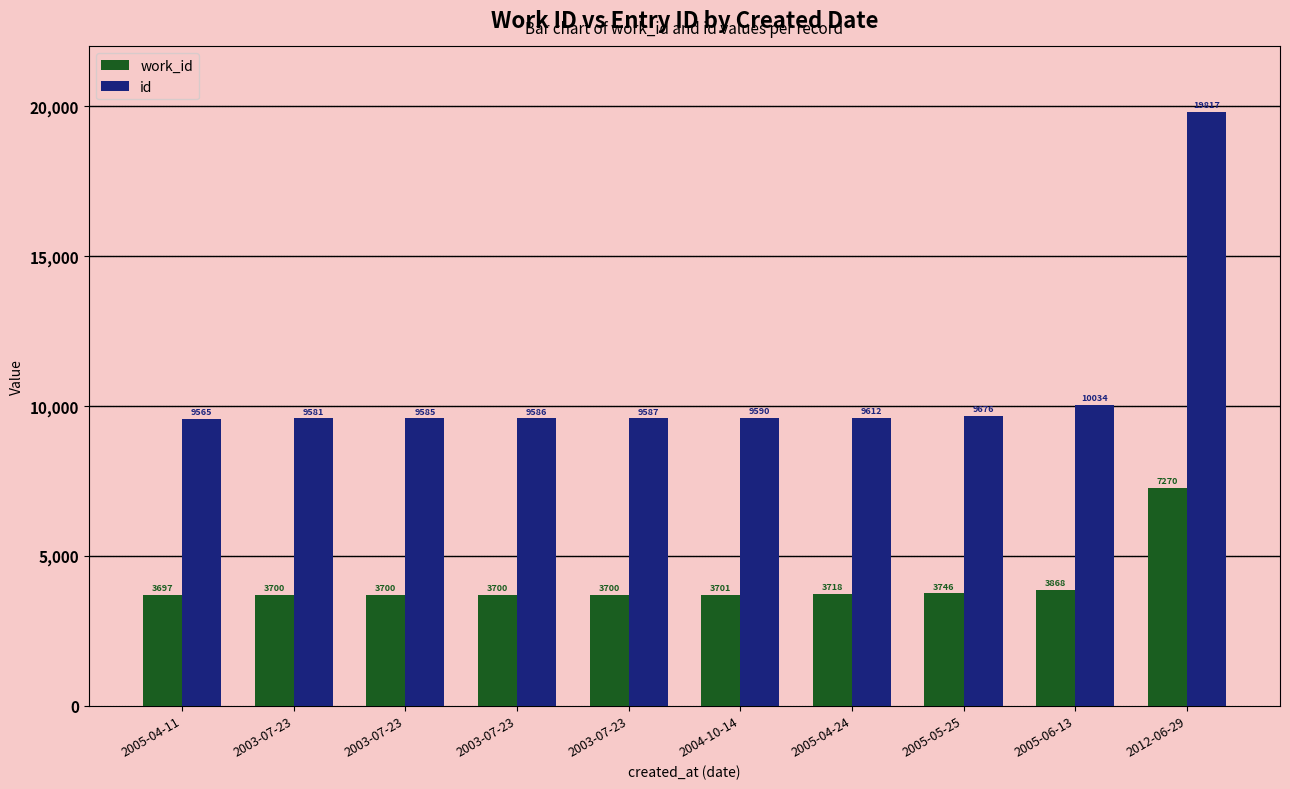

What is the sum of the id values at 2005-04-11 and 2004-10-14?

19155